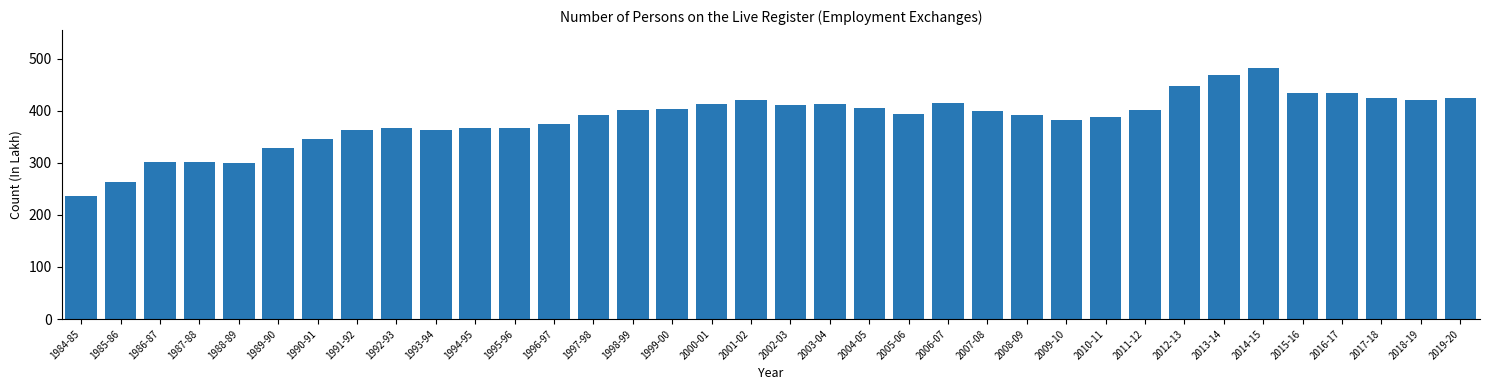

What is the change in value from 2004-05 to 2013-14?

+63.4